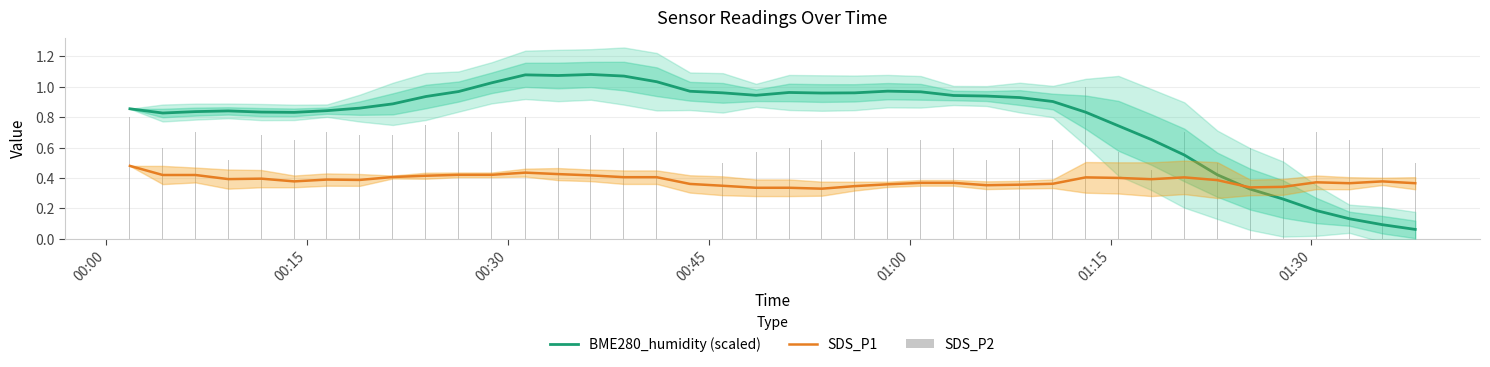

True or false: SDS_P2 has a value of 0.4 at 11.

False